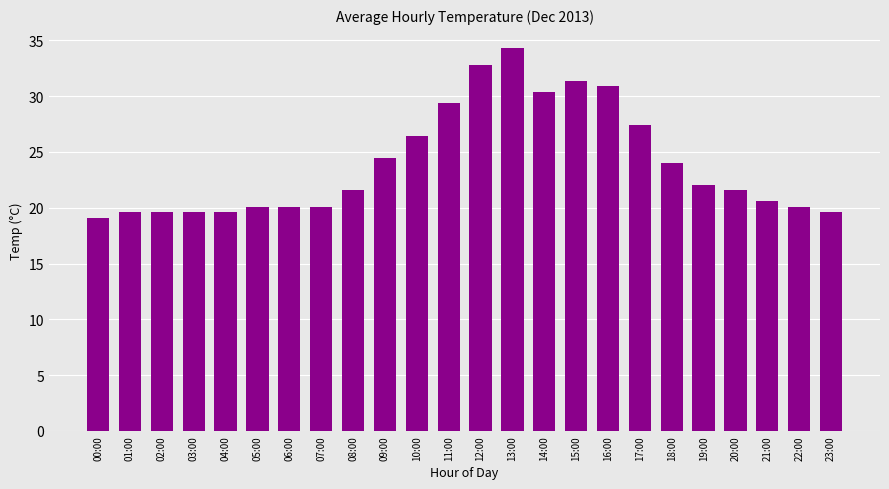

What is the difference between the second highest and minimum values?

13.7